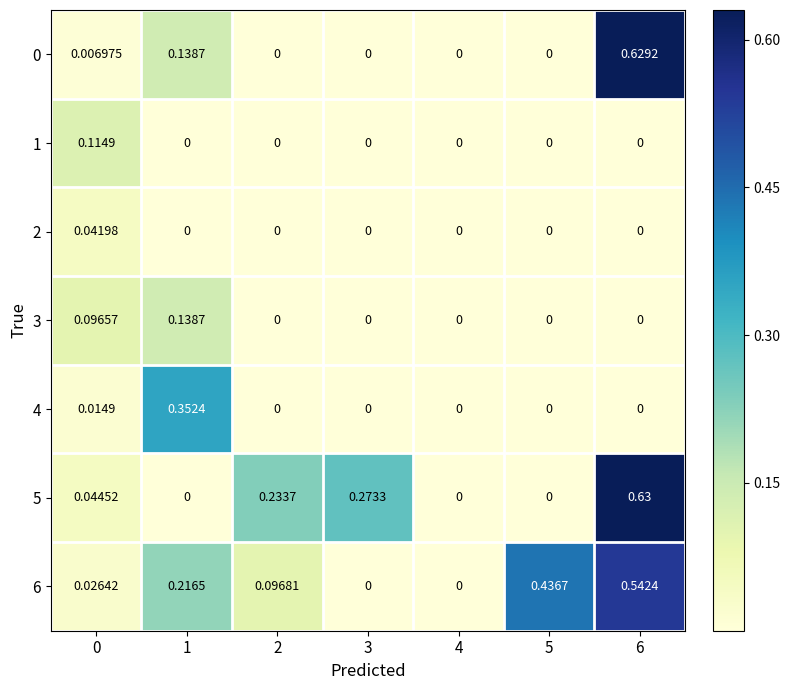

What is the spread (max minus min) of values at 5?

0.4